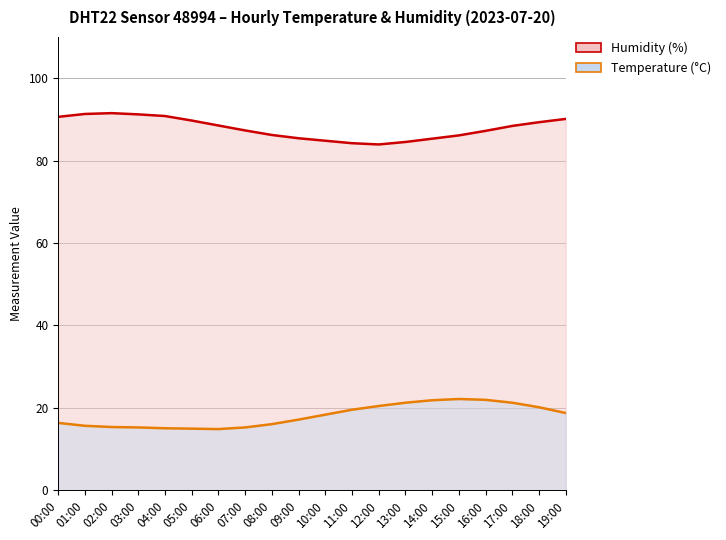

In temperature, how many points are higher than both neighbors (excluding endpoints)?

1